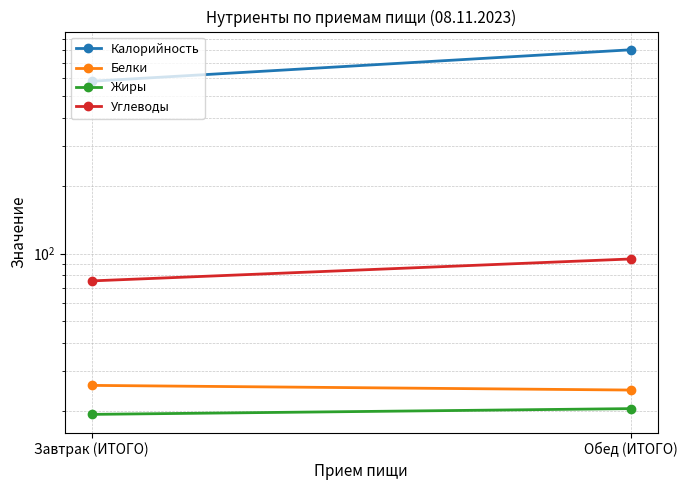

How many Жиры values are between 19 and 20?

1